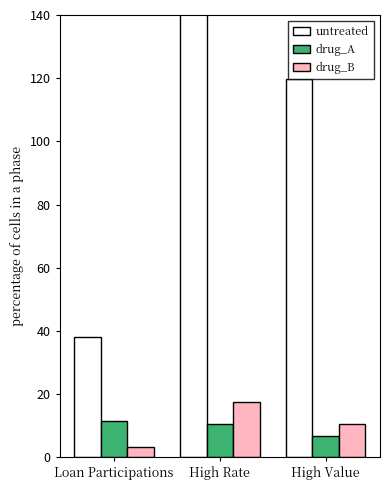

Which label corresponds to the smallest value in the chart?

Loan Participations